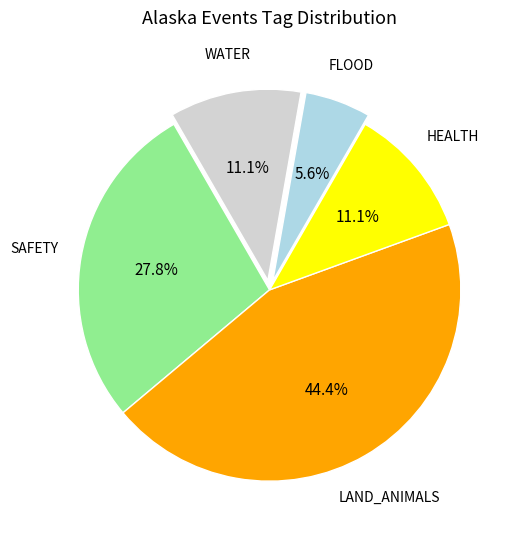

Is there a majority slice in this chart?

No